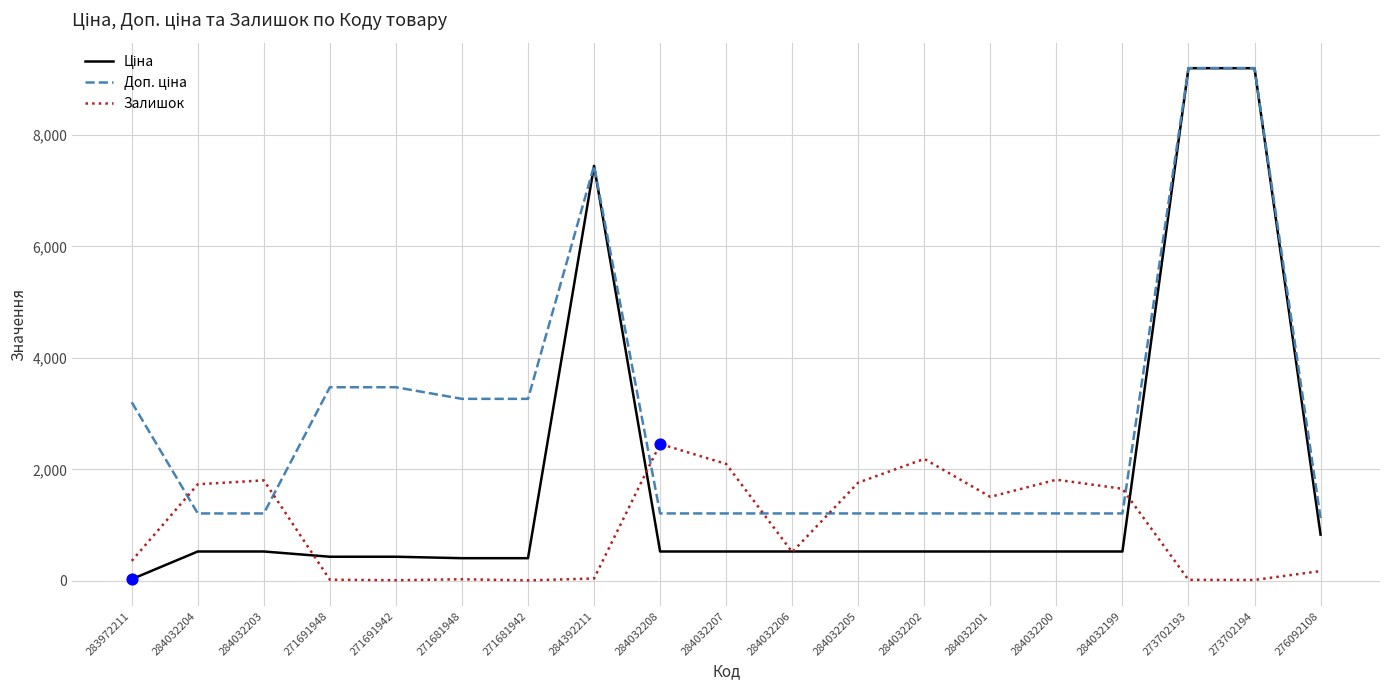

What is the total value across all series at 284032205?

3502.9